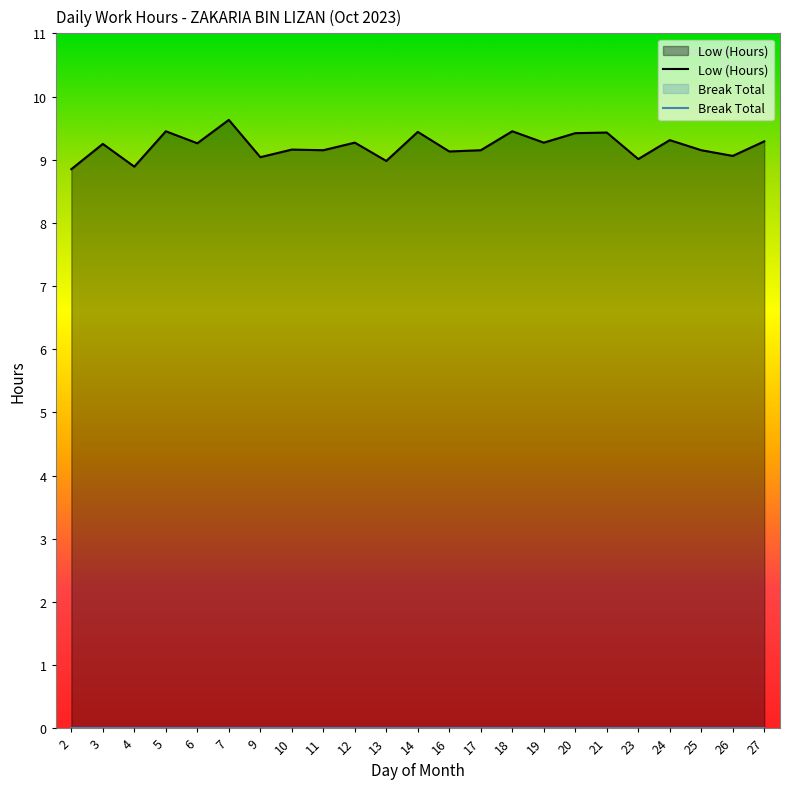

Where does the data first go above 9?

3